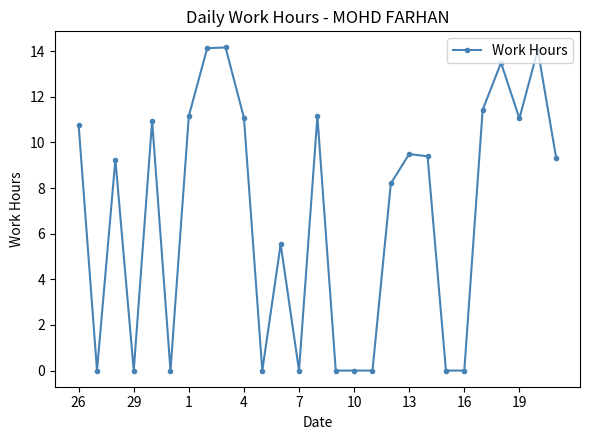

What is the maximum value shown in the chart?

14.2